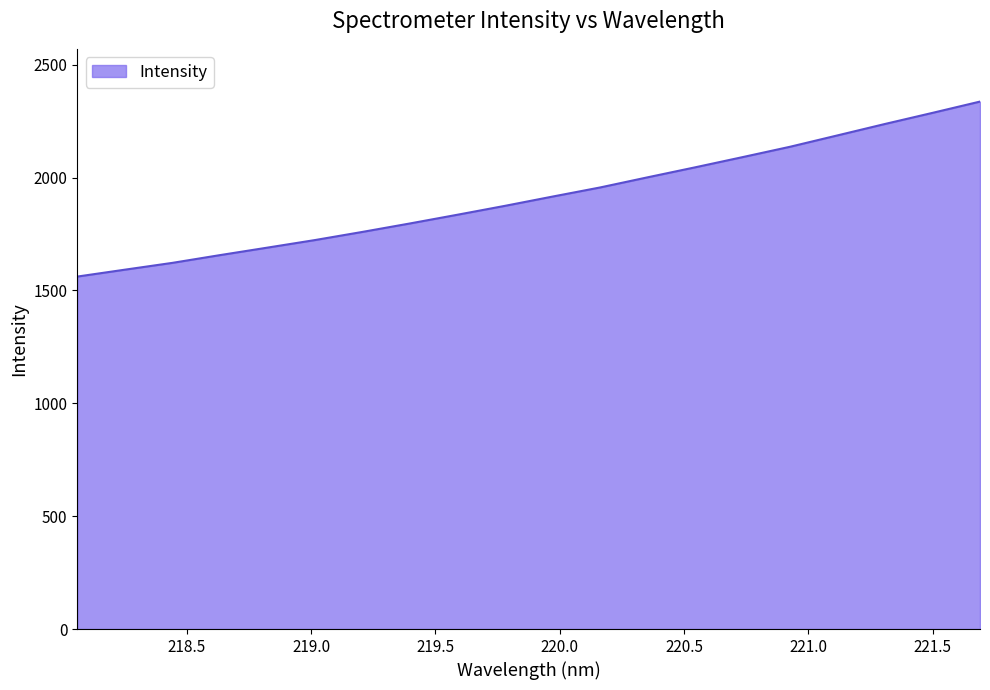

What is the difference between the maximum and minimum values?

775.2